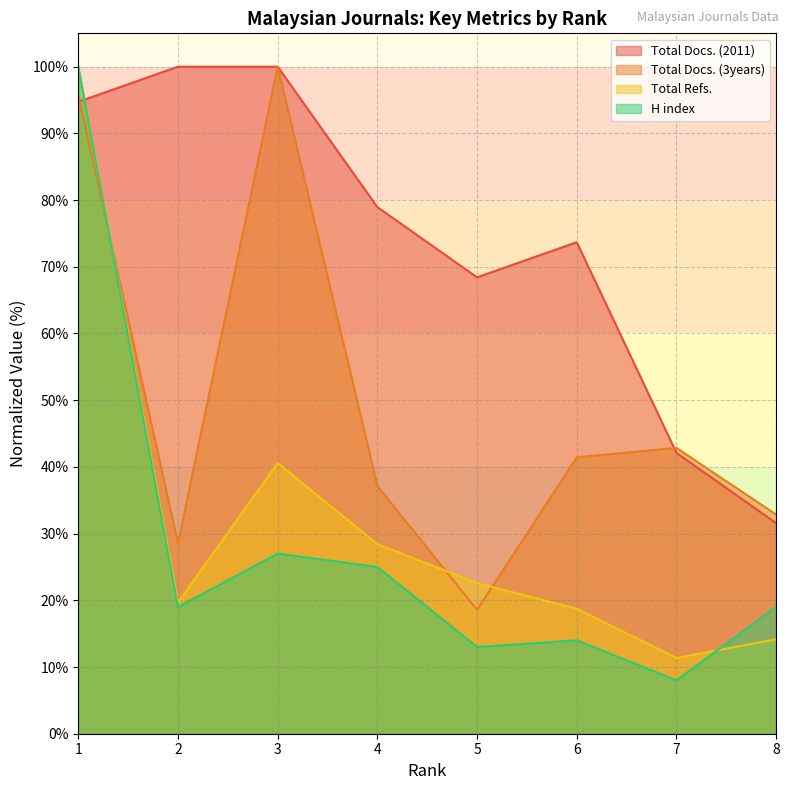

Rank the series by their maximum value, from lowest to highest.

Total Docs. (2011), Total Docs. (3years), Total Refs., H index